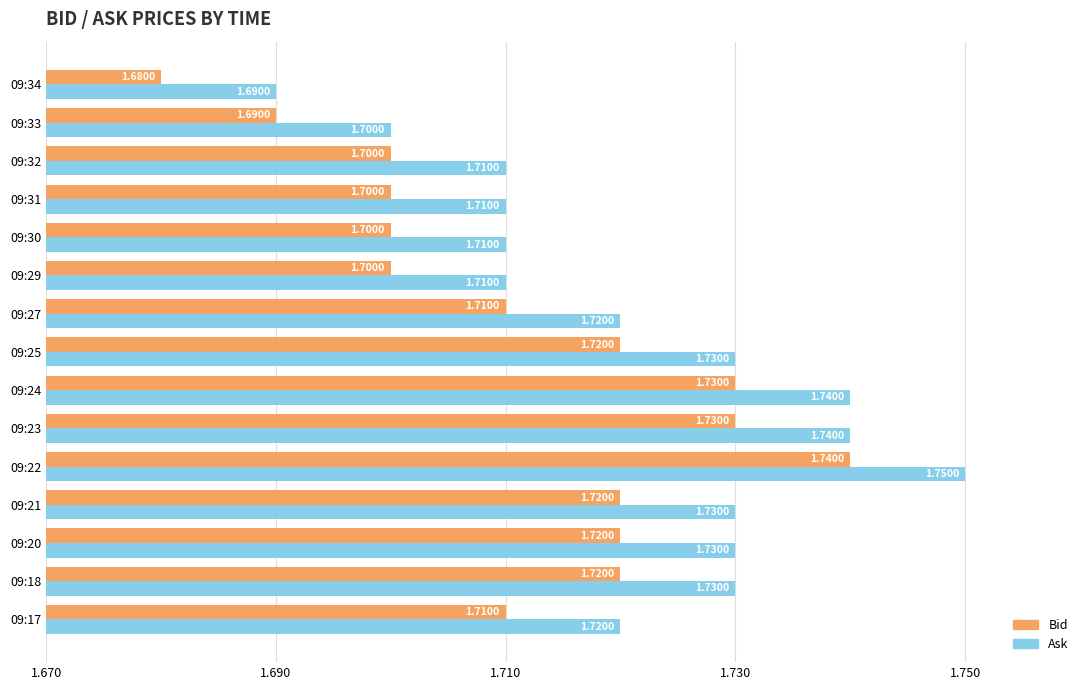

Which series has the largest total across all categories?

Ask